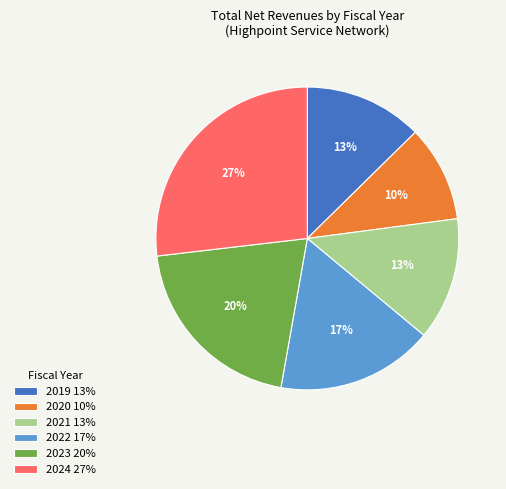

Which category has the smallest portion of the pie?

2020